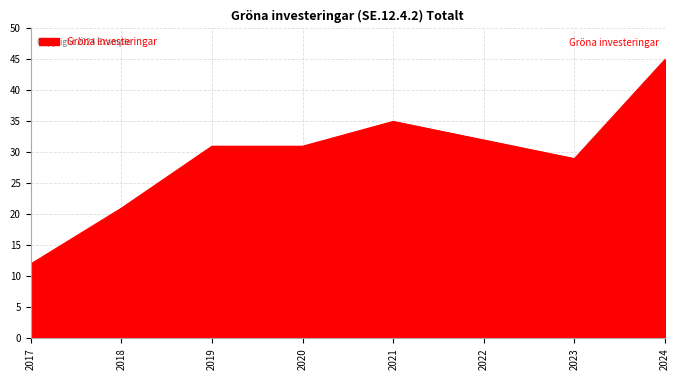

Approximately how many times larger is the value at 2021 compared to 2019?

1.1